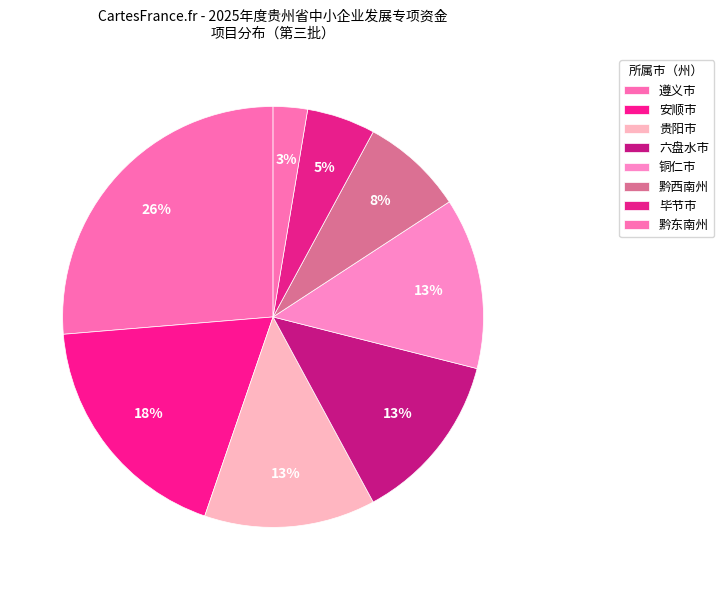

To the nearest percent, what percentage of the pie is 六盘水市?

13%